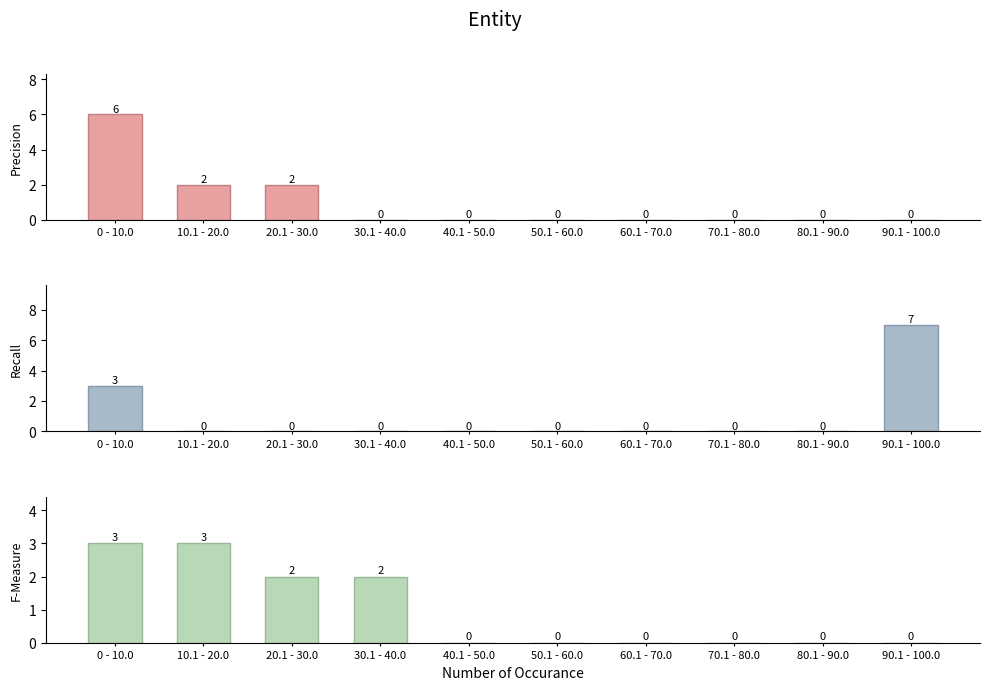

At which category does the chart reach its peak across all series?

90.1 - 100.0